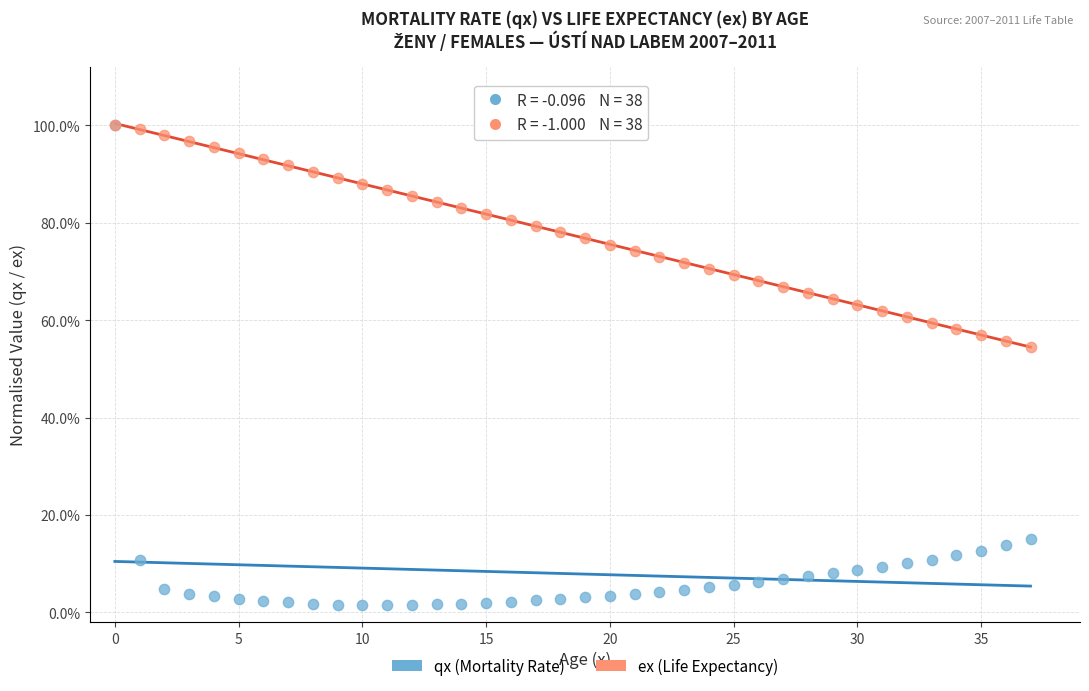

What are all the series names shown in the legend?

qx (Mortality Rate), ex (Life Expectancy)